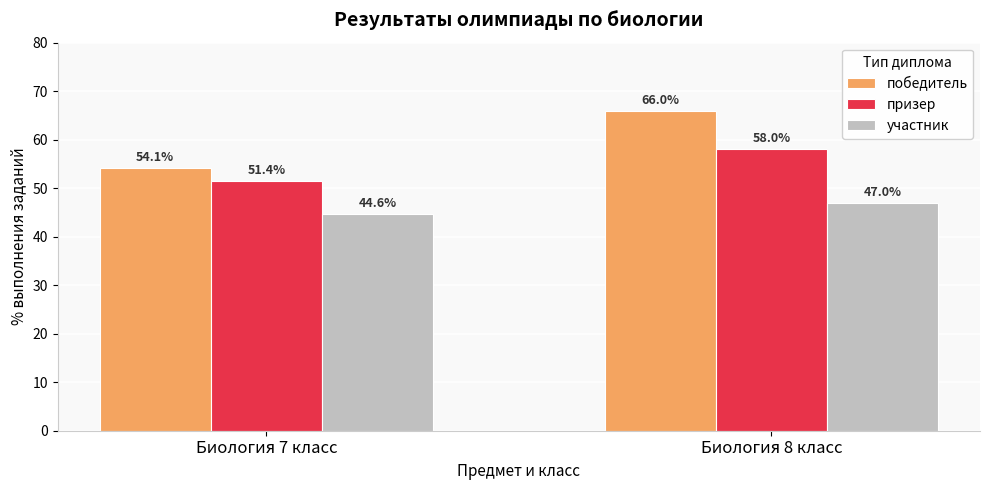

What is the value of the призер bar at the 1st from the left?

51.4